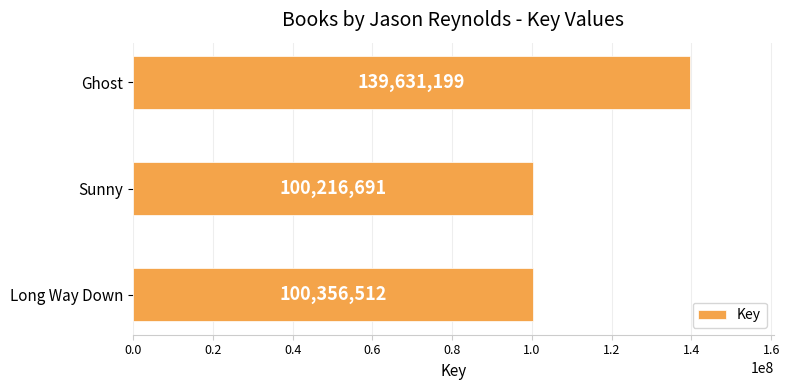

Does the chart contain any negative values?

No